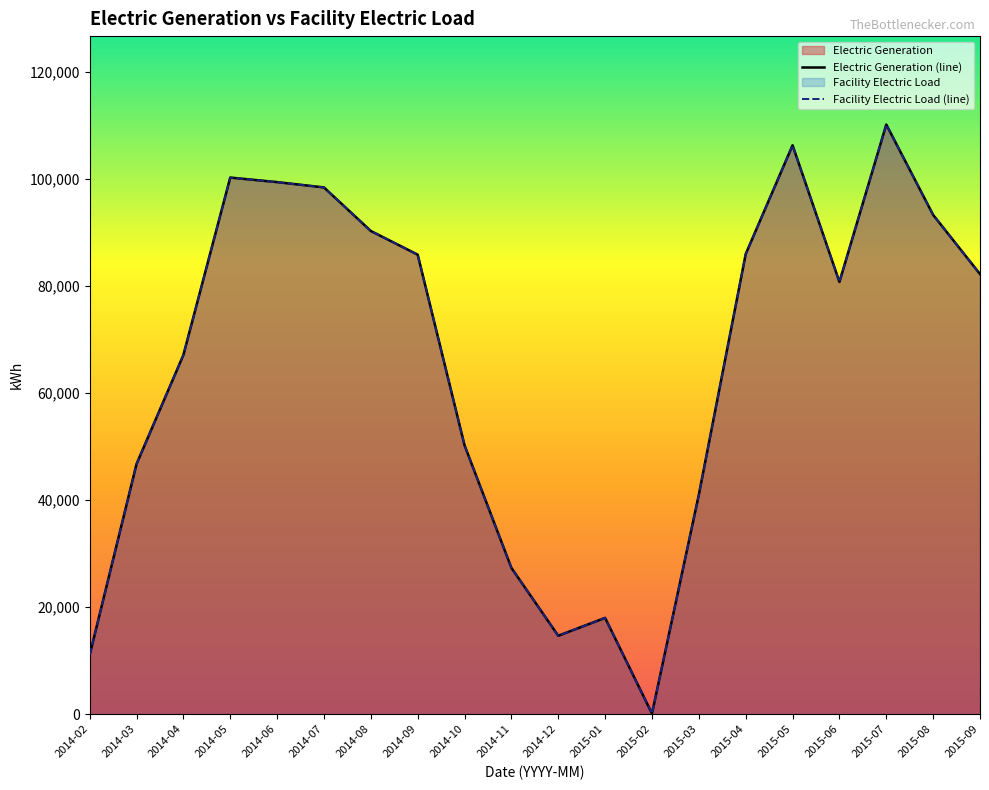

How many data points in Electric Generation (line) are above 82202?

10